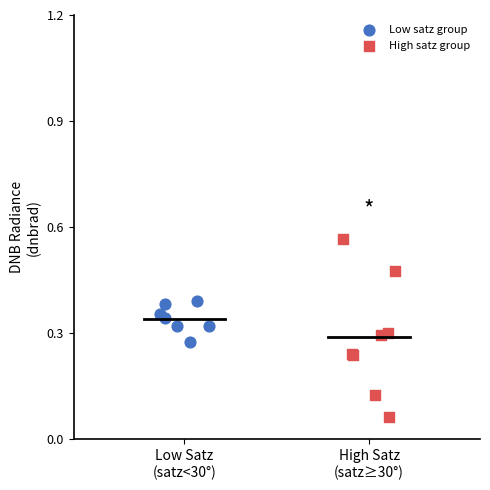

Which series has the widest spread of Y values?

High satz group